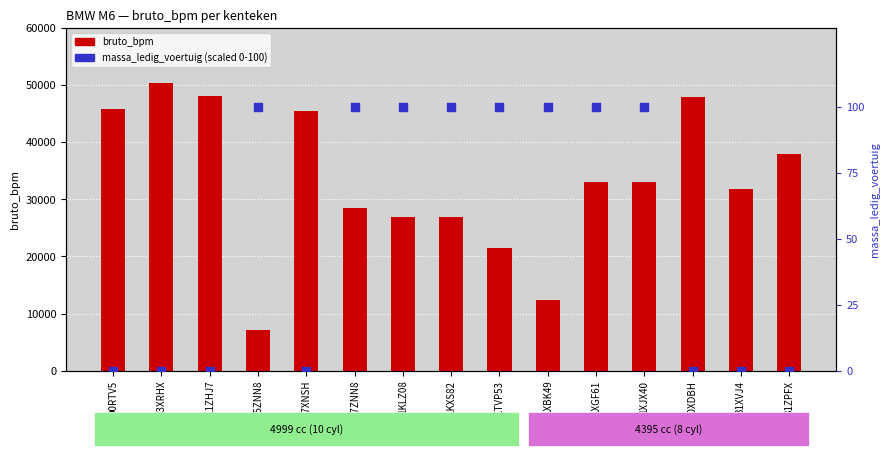

Which series contains the lowest Y value?

massa_ledig_voertuig (scaled)